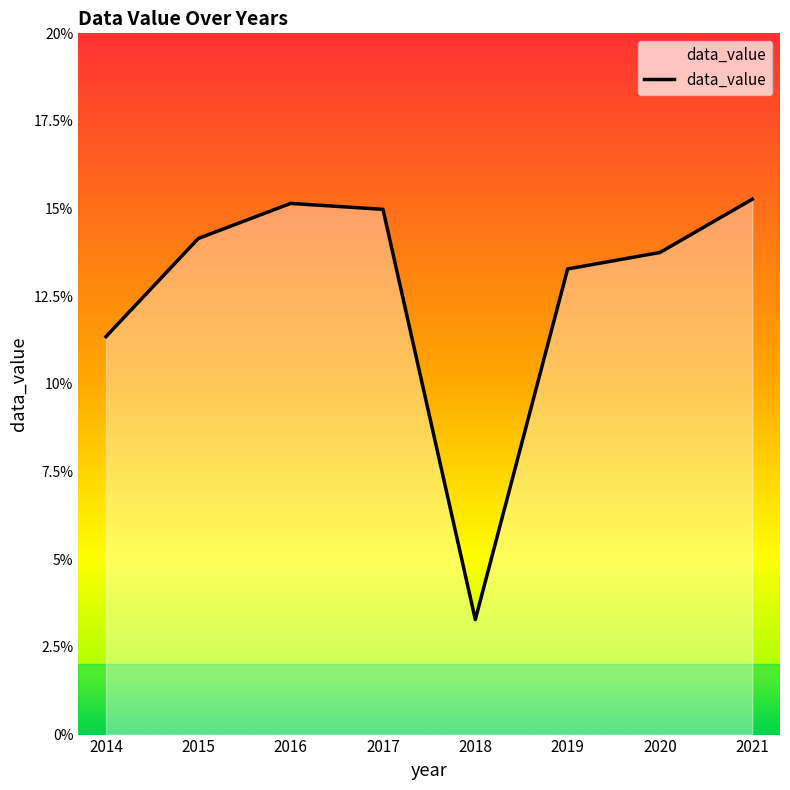

What is the difference between the values at 2020 and 2021?

1.5